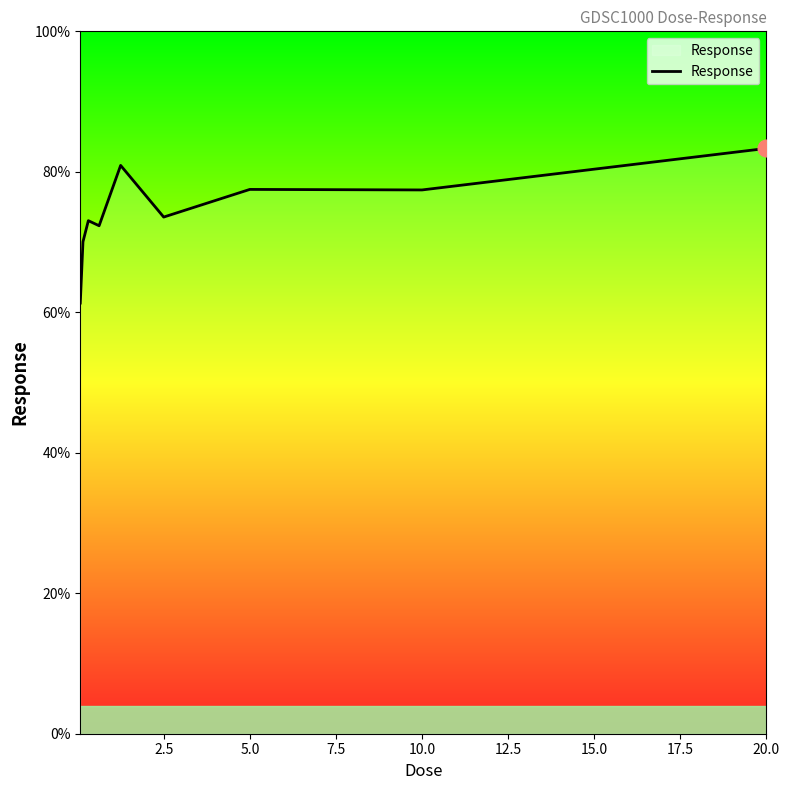

What is the maximum value shown in the chart?

83.3